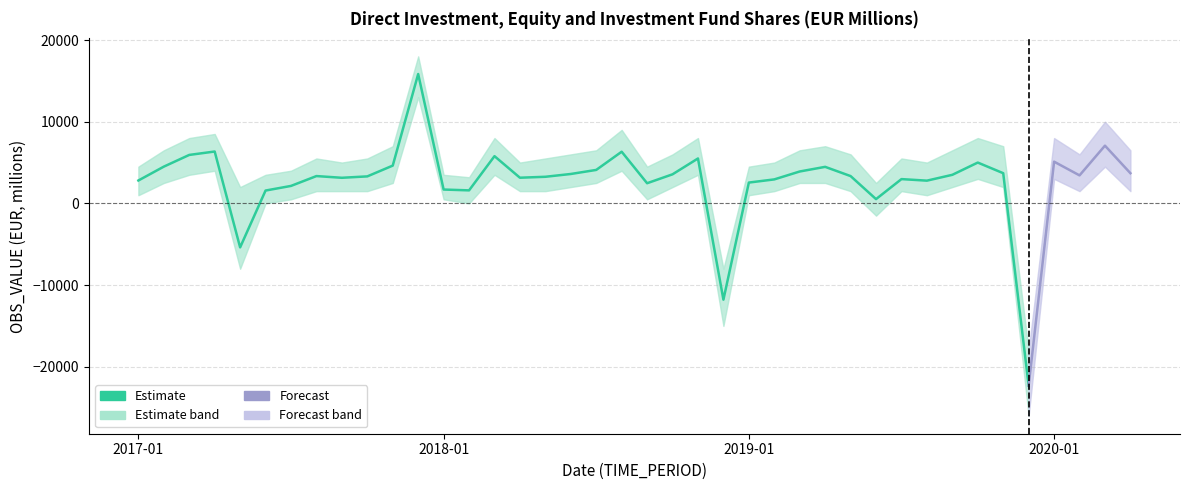

What is the average value of the OBS_VALUE_lower series?

788